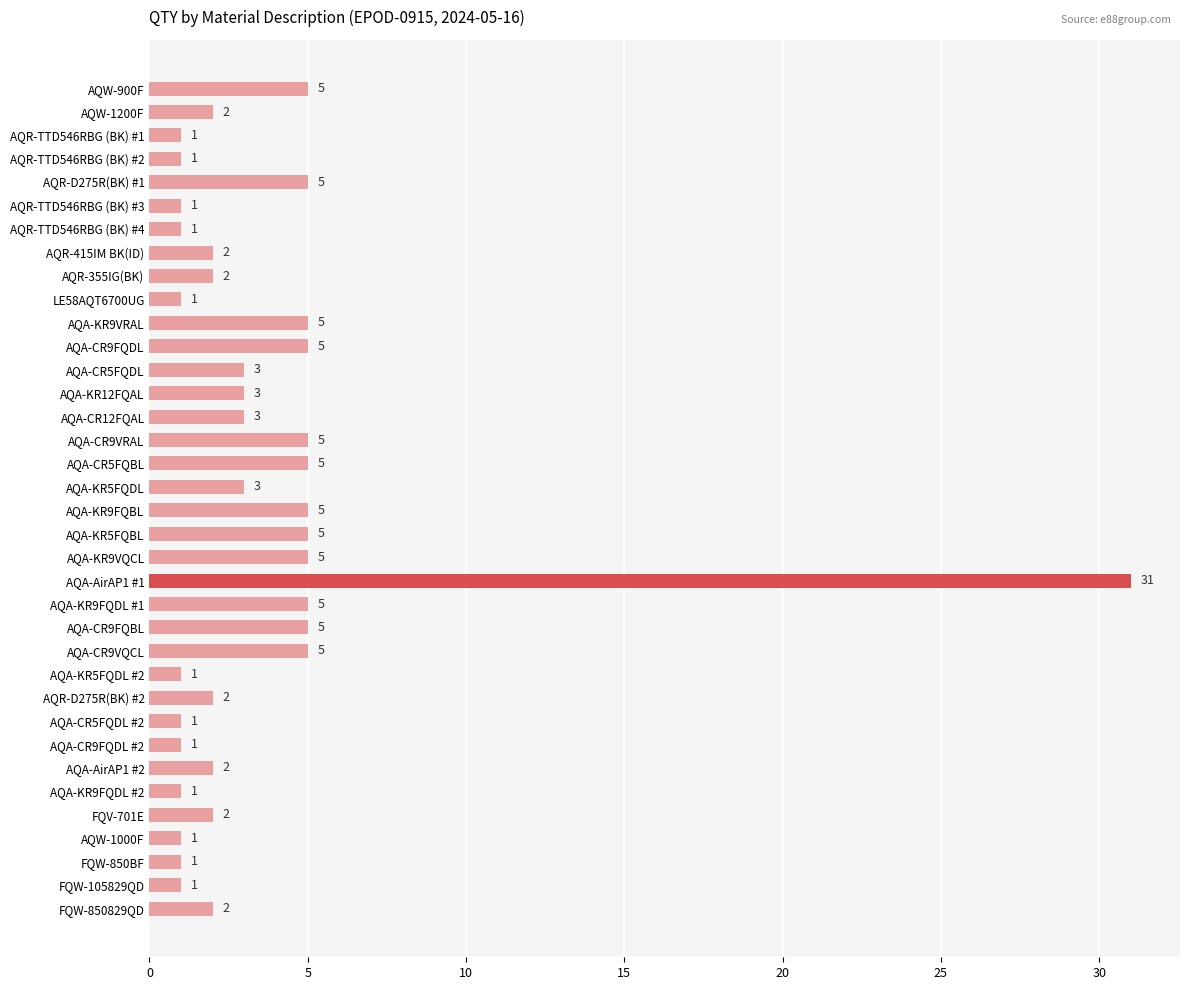

What is the sum of all values?

129